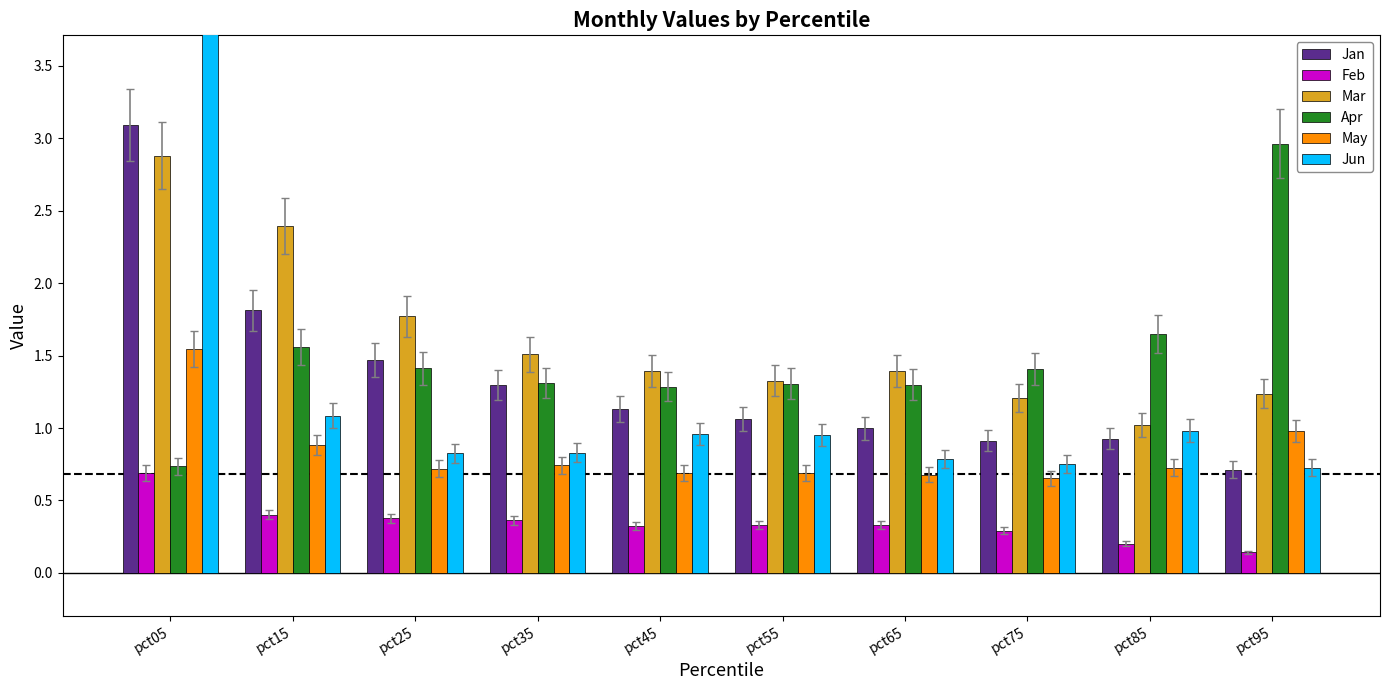

What is the total value across all series at pct15?

8.1